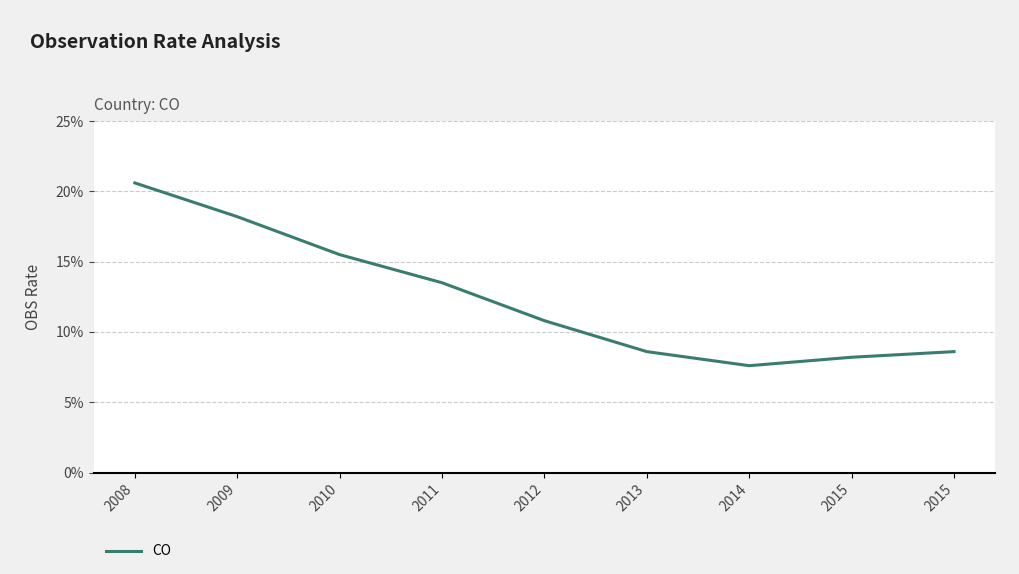

Where is the first local minimum?

2014